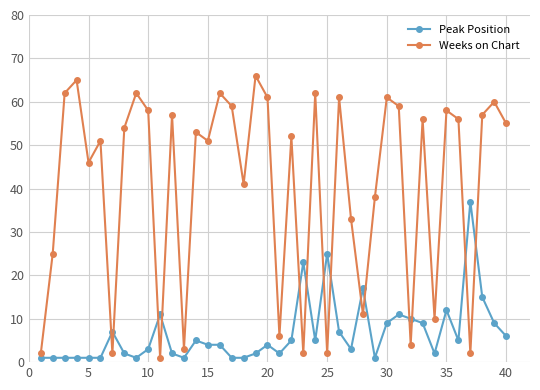

What is the maximum value shown in the chart?

66